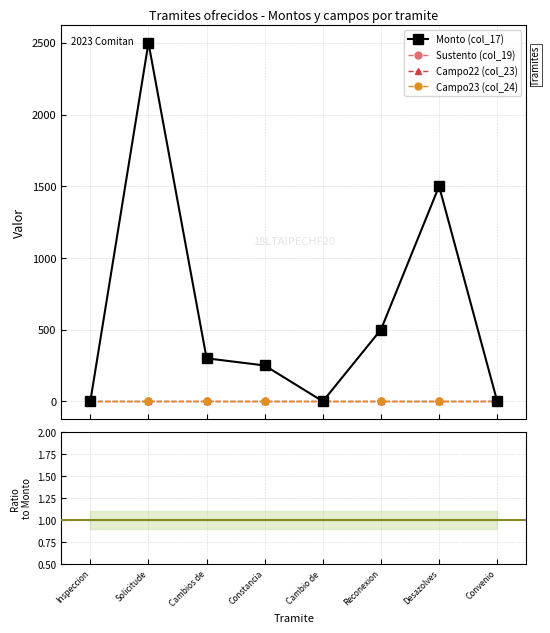

True or false: Campo23 (col_24) and Monto (col_17) intersect in this chart.

False